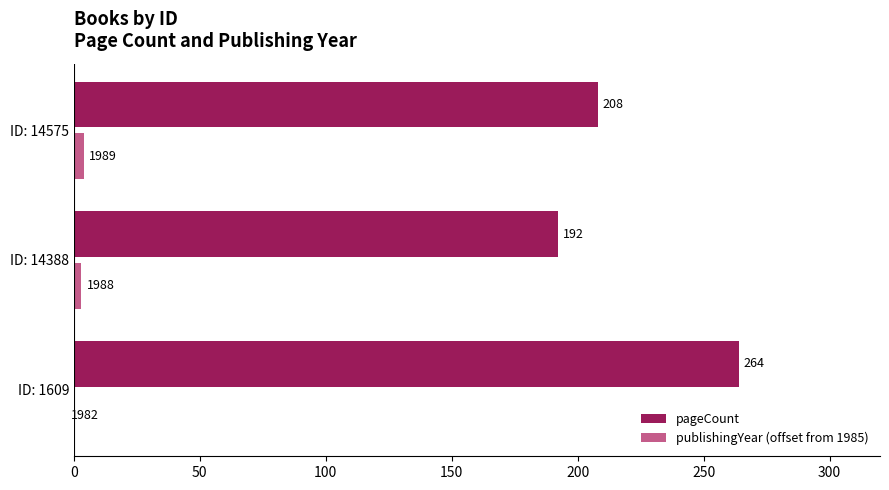

True or false: pageCount has a value of 354 at ID: 14575.

False